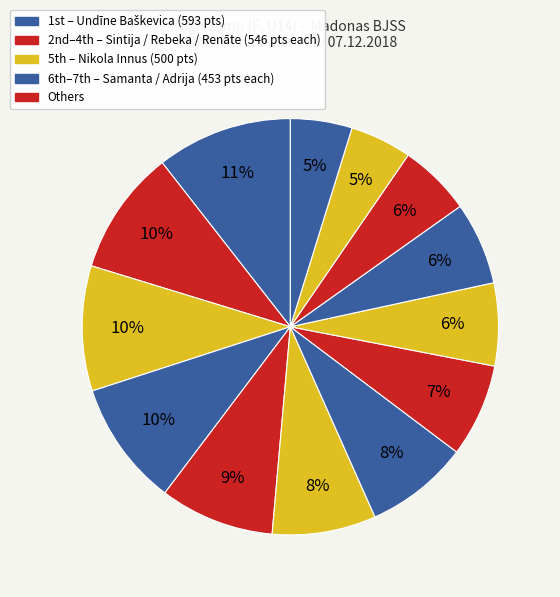

How many segments does this pie chart have?

13